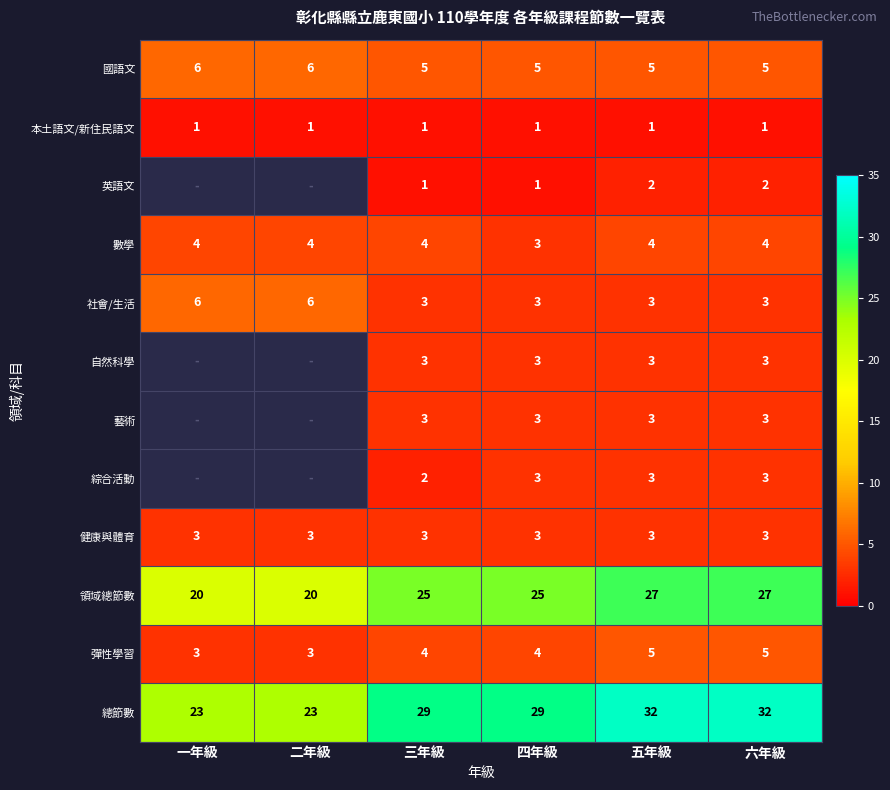

Which category has the lowest value across all series?

一年級